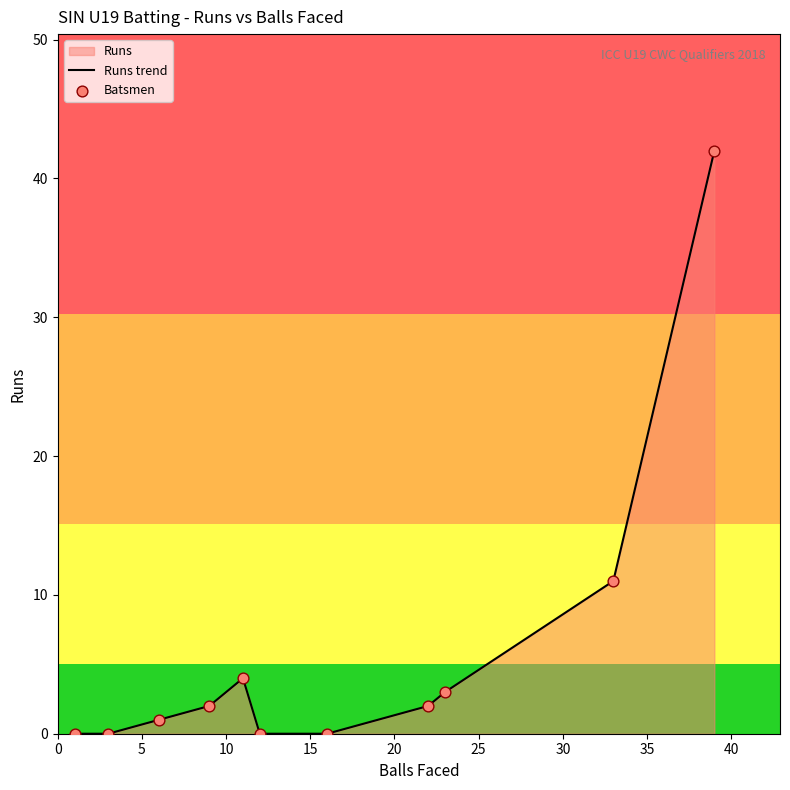

Which series has the largest Y range (max minus min)?

Runs trend